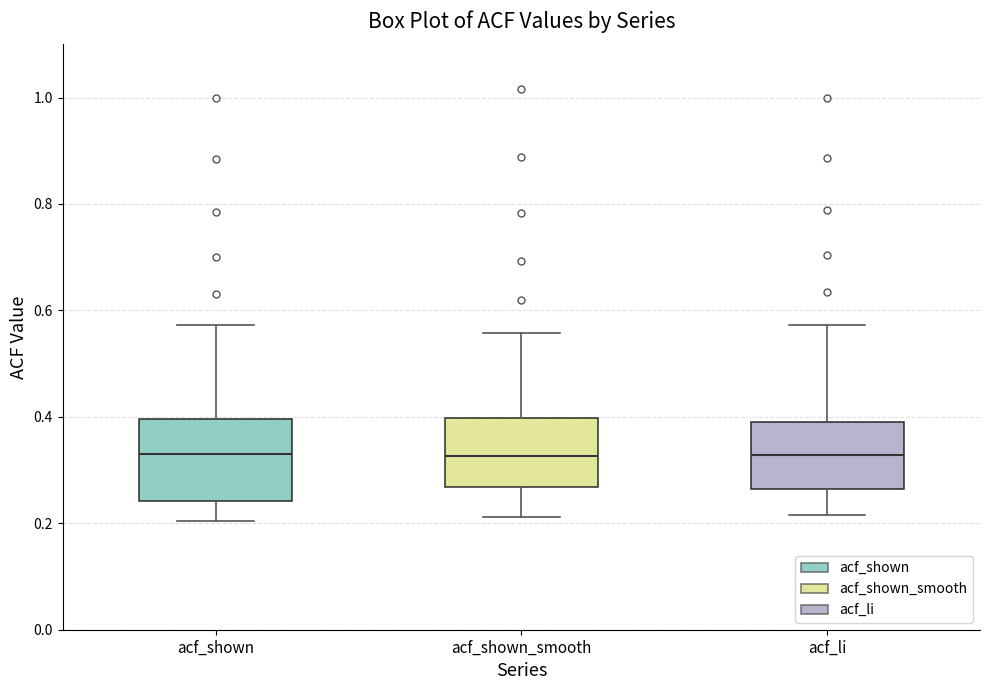

Reading left to right, read every box against the y-axis: the position of its median line, the range the box covers, and the ends of its whiskers. The values are not printed on the chart, so give them approximately, as read against the axis.

acf_shown: median 0.34, box 0.24 to 0.40, whiskers 0.20 to 0.58
acf_shown_smooth: median 0.32, box 0.26 to 0.40, whiskers 0.22 to 0.56
acf_li: median 0.32, box 0.26 to 0.38, whiskers 0.22 to 0.58